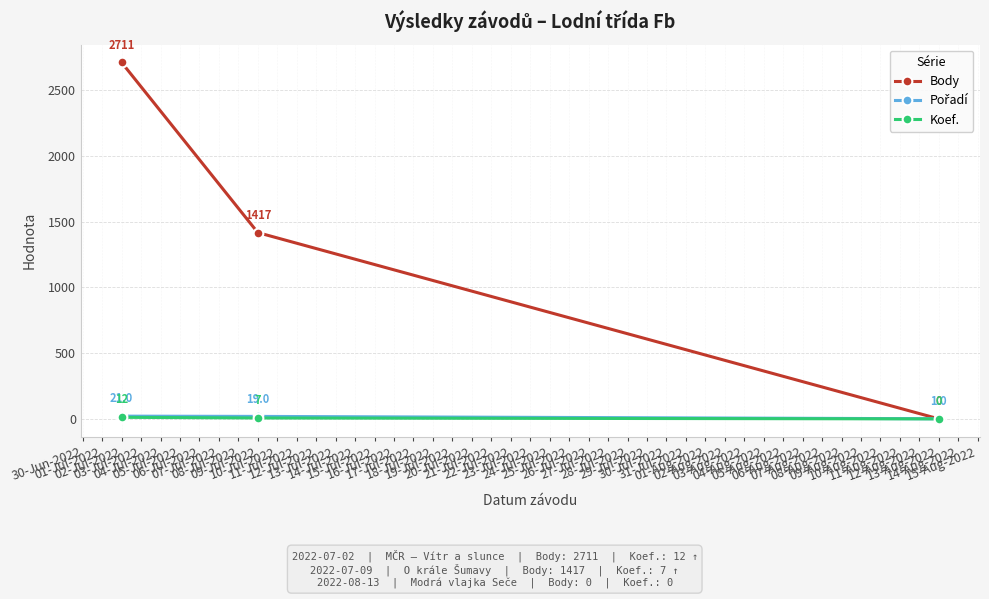

What is the value of the Koef. point at the 1st from the left?

12